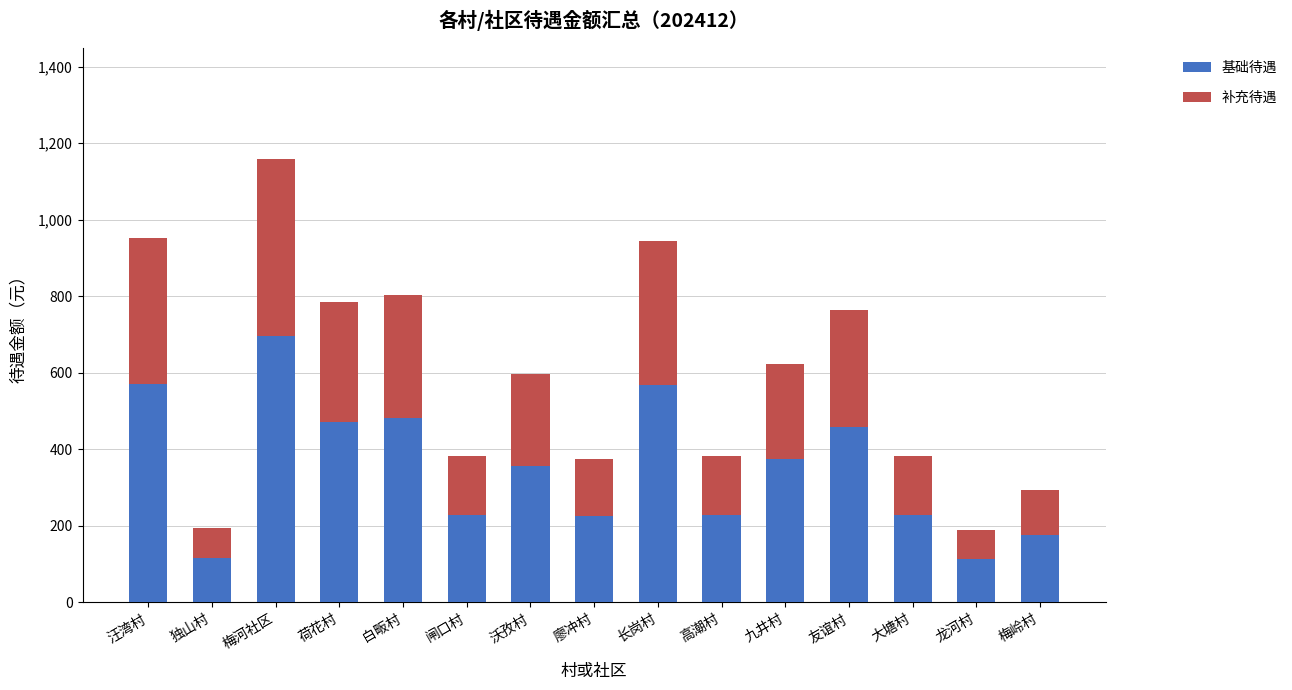

What is the maximum value for 基础待遇?

695.3